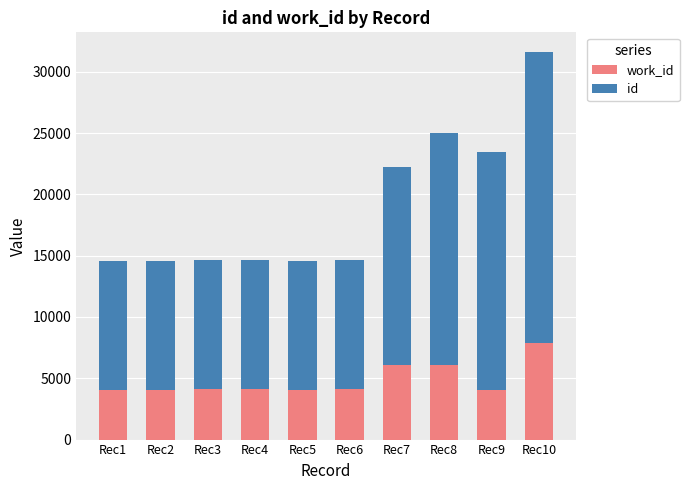

What are all the series names shown in the legend?

work_id, id